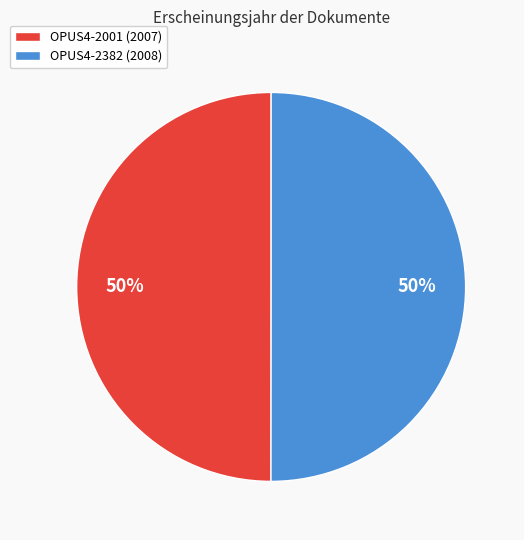

What is the ratio of the value at OPUS4-2001 (2007) to the value at OPUS4-2382 (2008)?

1.0